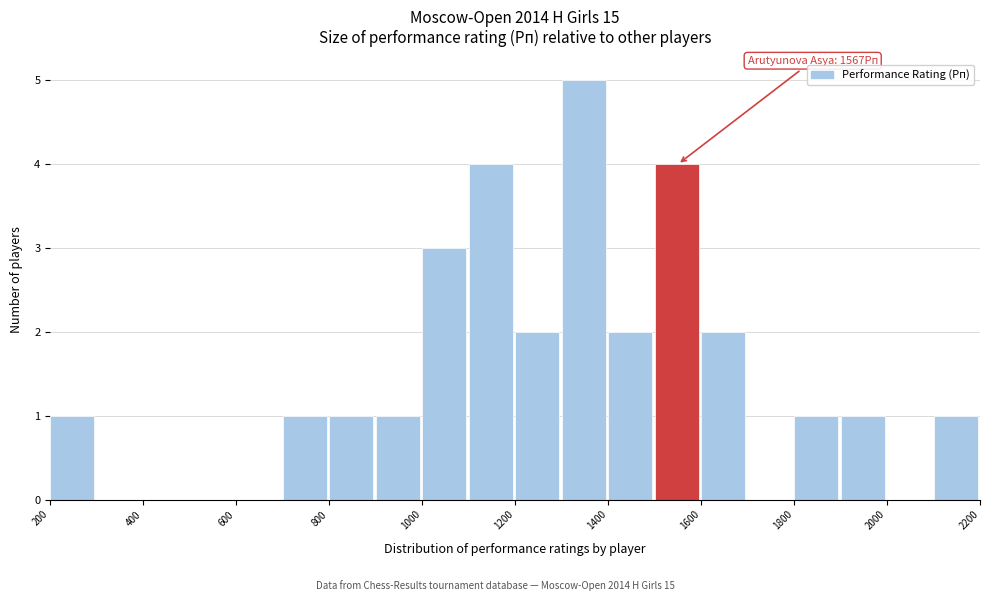

Which range on the x-axis has the tallest bar?

1300 to 1400